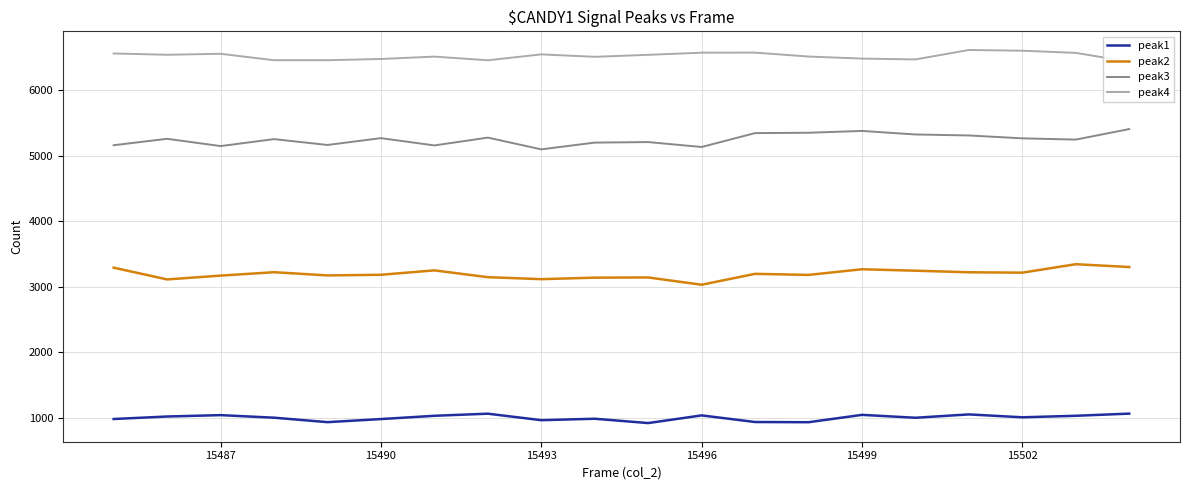

What is the maximum value for peak1?

1067